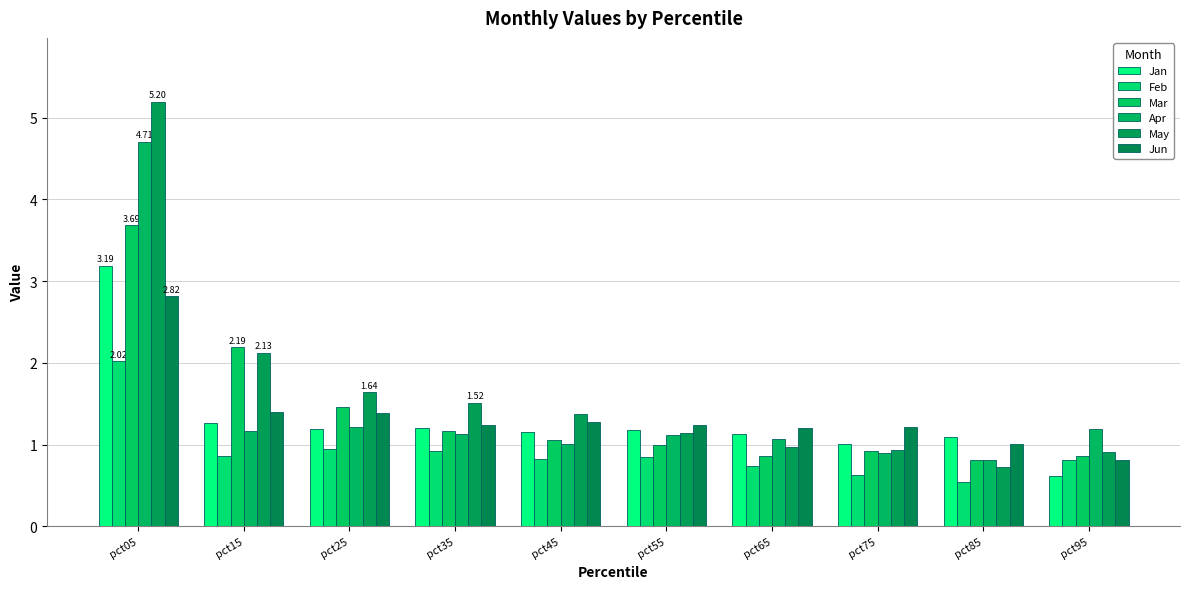

How many bars are there in each group?

6